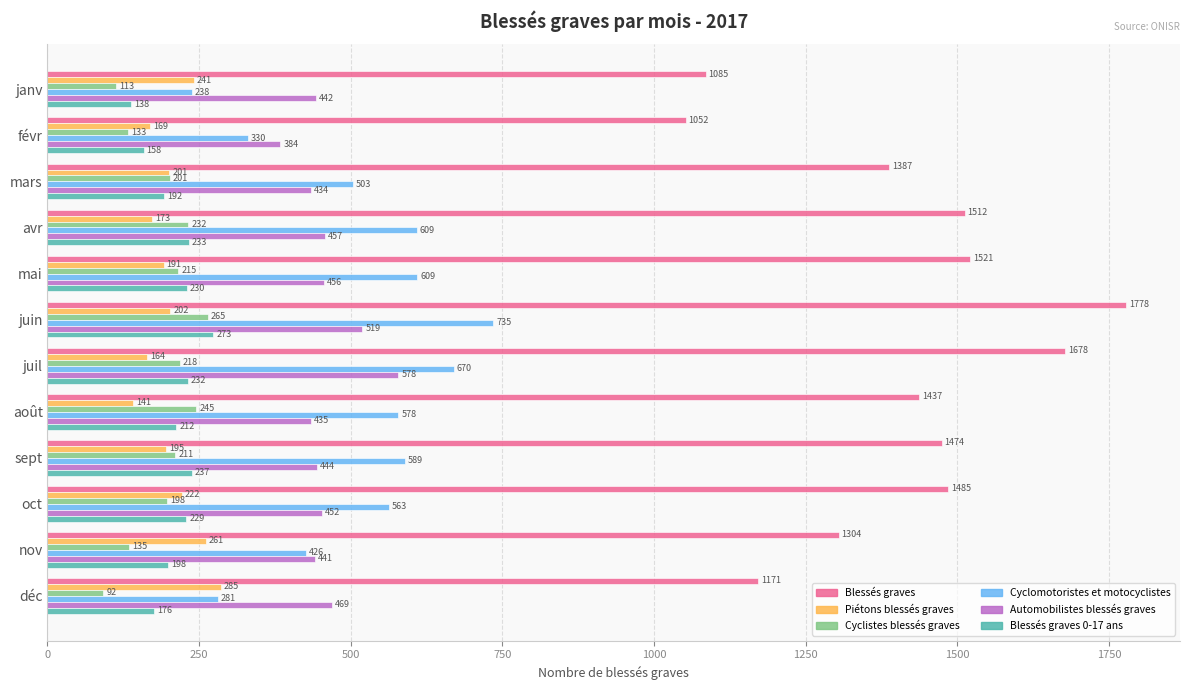

What is the average value of the Blessés graves 0-17 ans series?

209.0